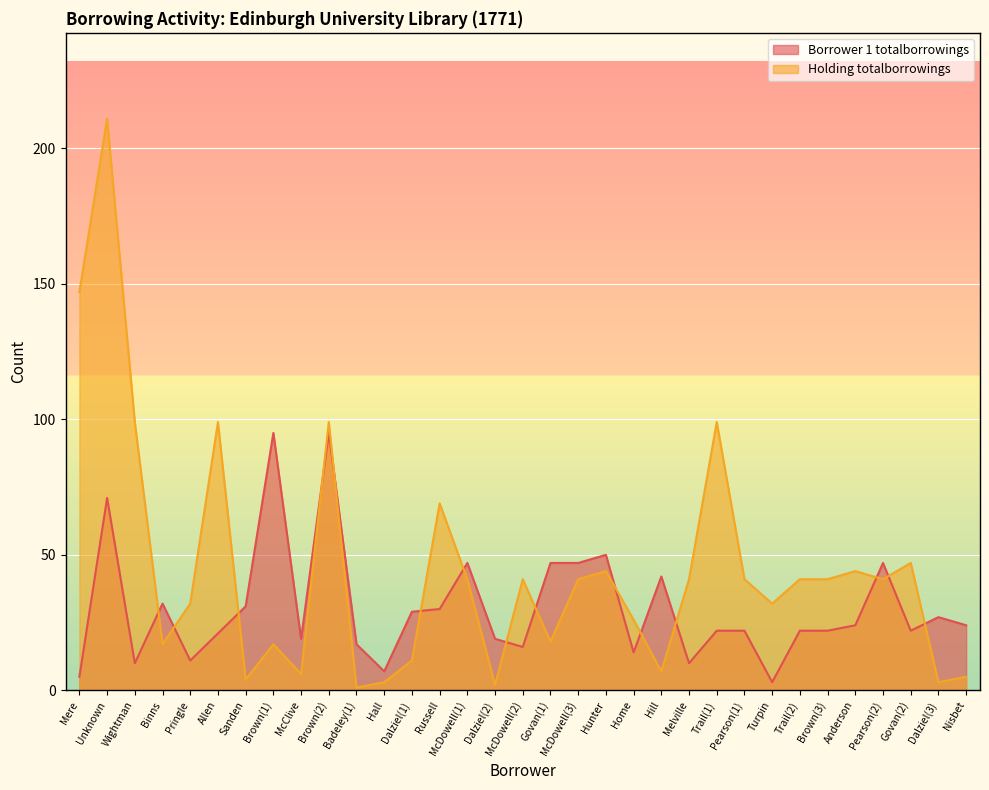

Where does the Borrower 1 totalborrowings series first go above 22?

Unknown